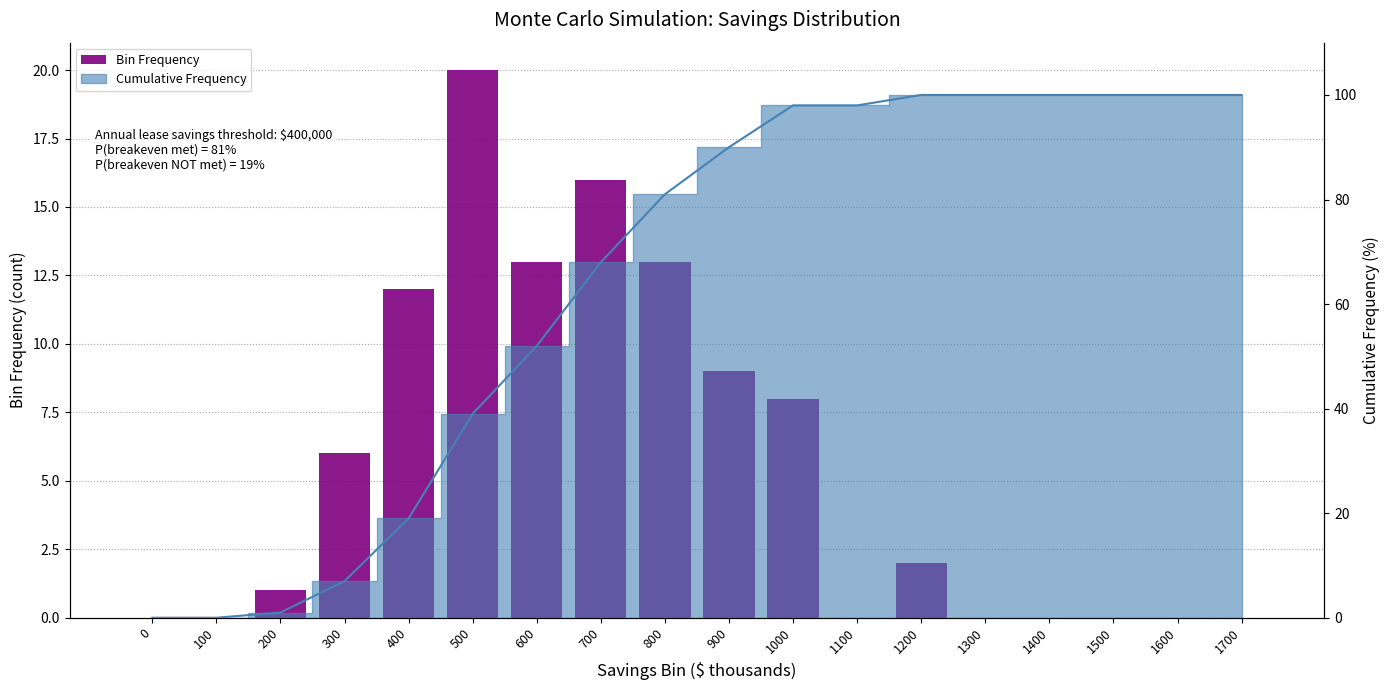

What is the greatest value displayed?

20